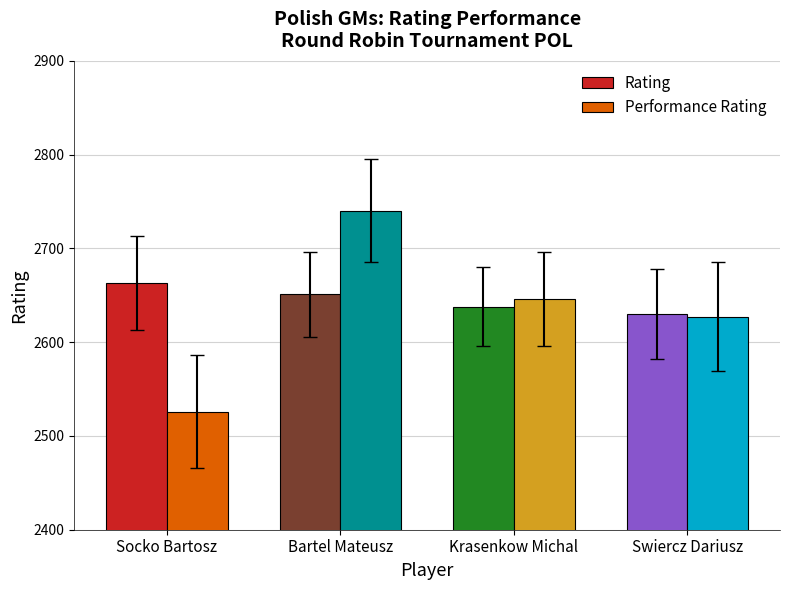

Reading left to right, what are all the values shown in this chart?

Rating: 2663	2651	2638	2630
Performance Rating: 2526	2740	2646	2627